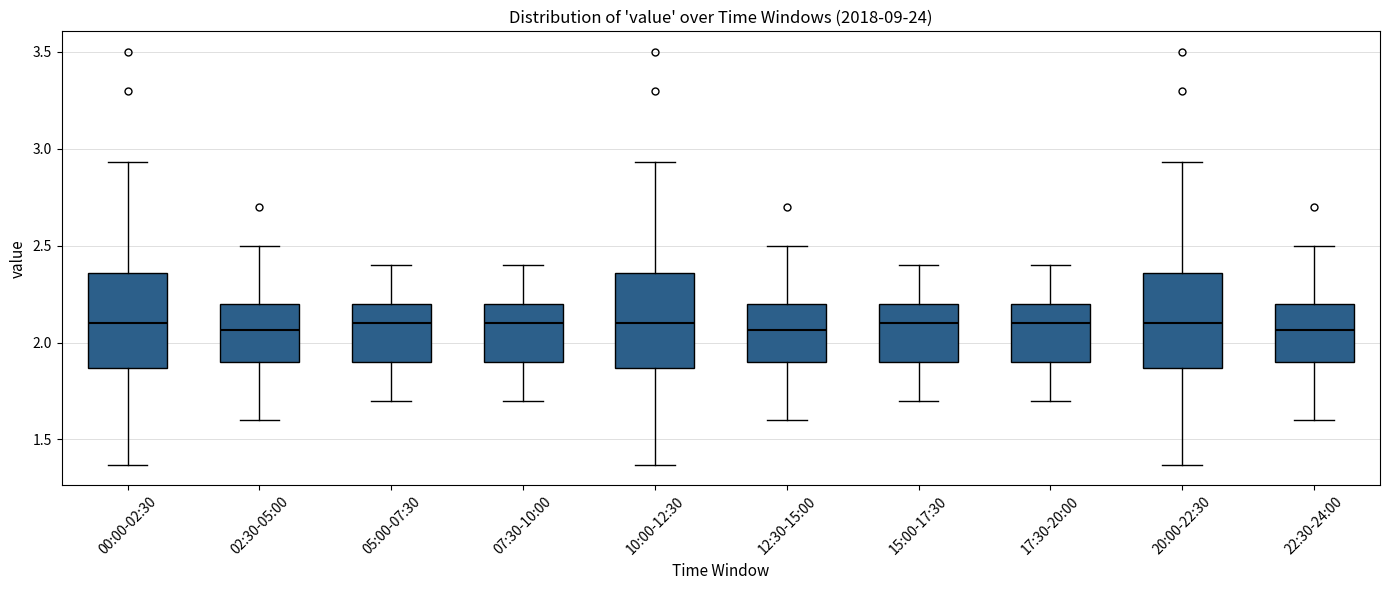

Reading left to right, read every box against the y-axis: the position of its median line, the range the box covers, and the ends of its whiskers. The values are not printed on the chart, so give them approximately, as read against the axis.

00:00-02:30: median 2.10, box 1.85 to 2.35, whiskers 1.35 to 2.95
02:30-05:00: median 2.05, box 1.90 to 2.20, whiskers 1.60 to 2.50
05:00-07:30: median 2.10, box 1.90 to 2.20, whiskers 1.70 to 2.40
07:30-10:00: median 2.10, box 1.90 to 2.20, whiskers 1.70 to 2.40
10:00-12:30: median 2.10, box 1.85 to 2.35, whiskers 1.35 to 2.95
12:30-15:00: median 2.05, box 1.90 to 2.20, whiskers 1.60 to 2.50
15:00-17:30: median 2.10, box 1.90 to 2.20, whiskers 1.70 to 2.40
17:30-20:00: median 2.10, box 1.90 to 2.20, whiskers 1.70 to 2.40
20:00-22:30: median 2.10, box 1.85 to 2.35, whiskers 1.35 to 2.95
22:30-24:00: median 2.05, box 1.90 to 2.20, whiskers 1.60 to 2.50